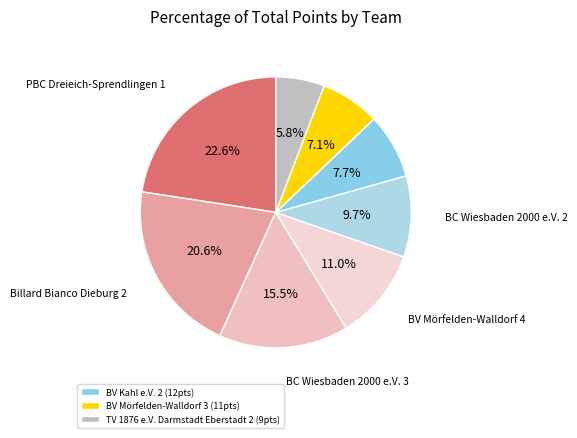

To the nearest percent, what is the difference between the largest and smallest slice percentages?

17%